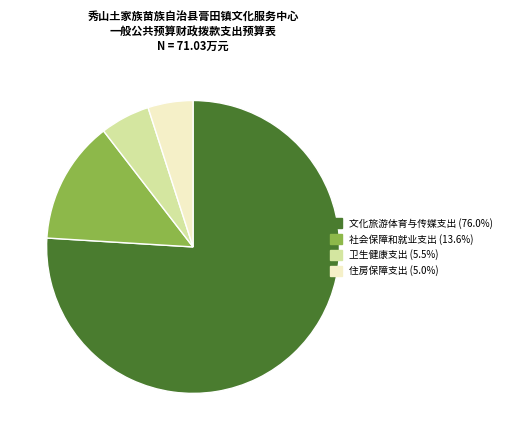

Does 文化旅游体育与传媒支出 (76.0%) represent more than half of the total?

Yes